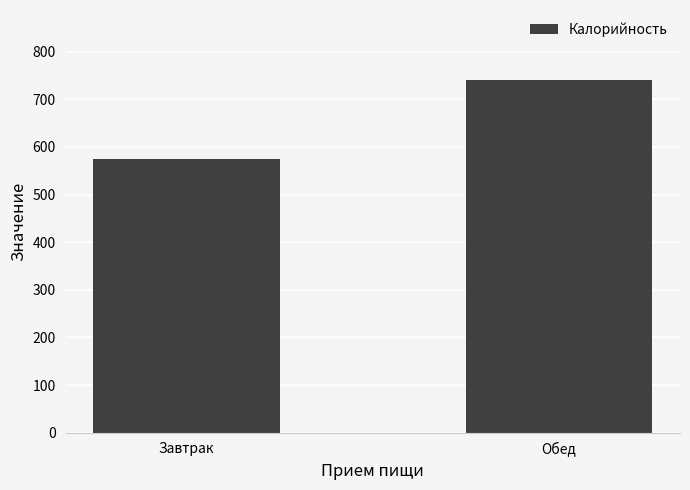

What is the sum of the values at Обед and Завтрак?

1315.3